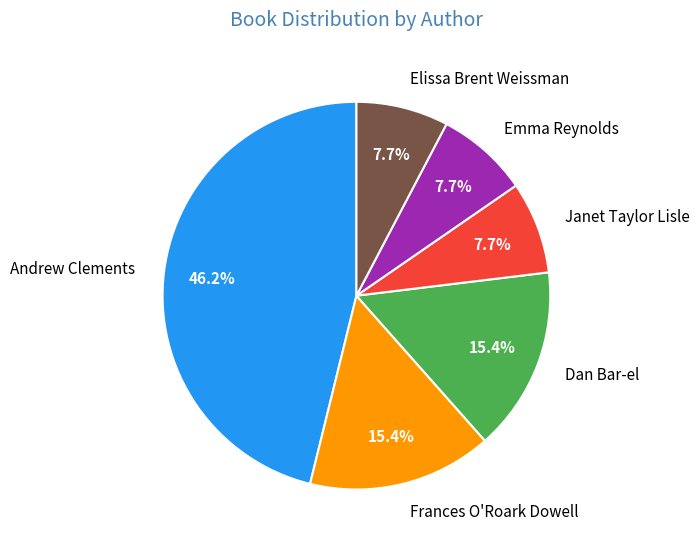

To the nearest percent, what portion does Andrew Clements represent?

46%